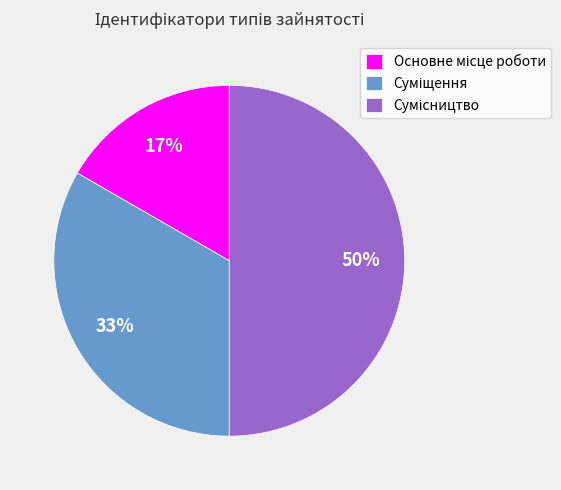

To the nearest percent, what is the average slice percentage?

33%